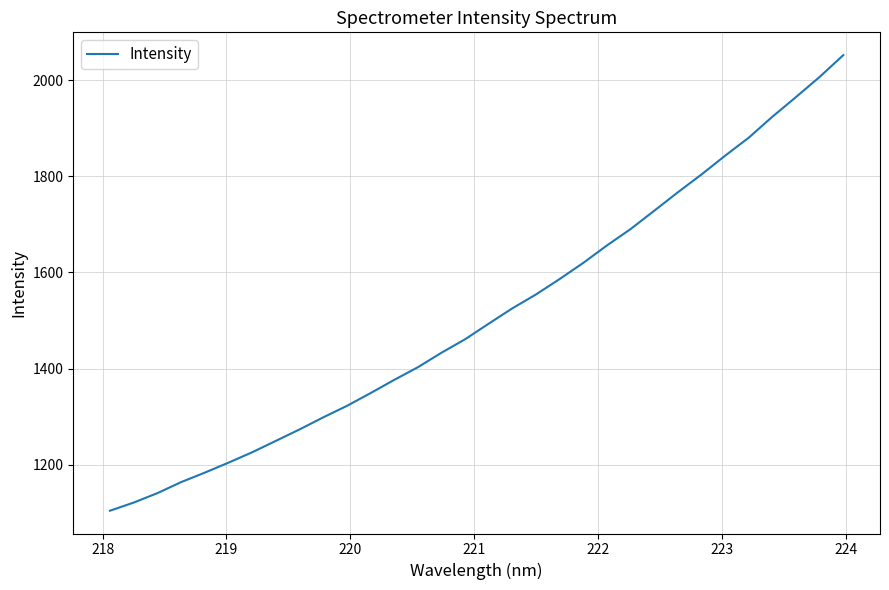

What is the greatest value displayed?

2052.5